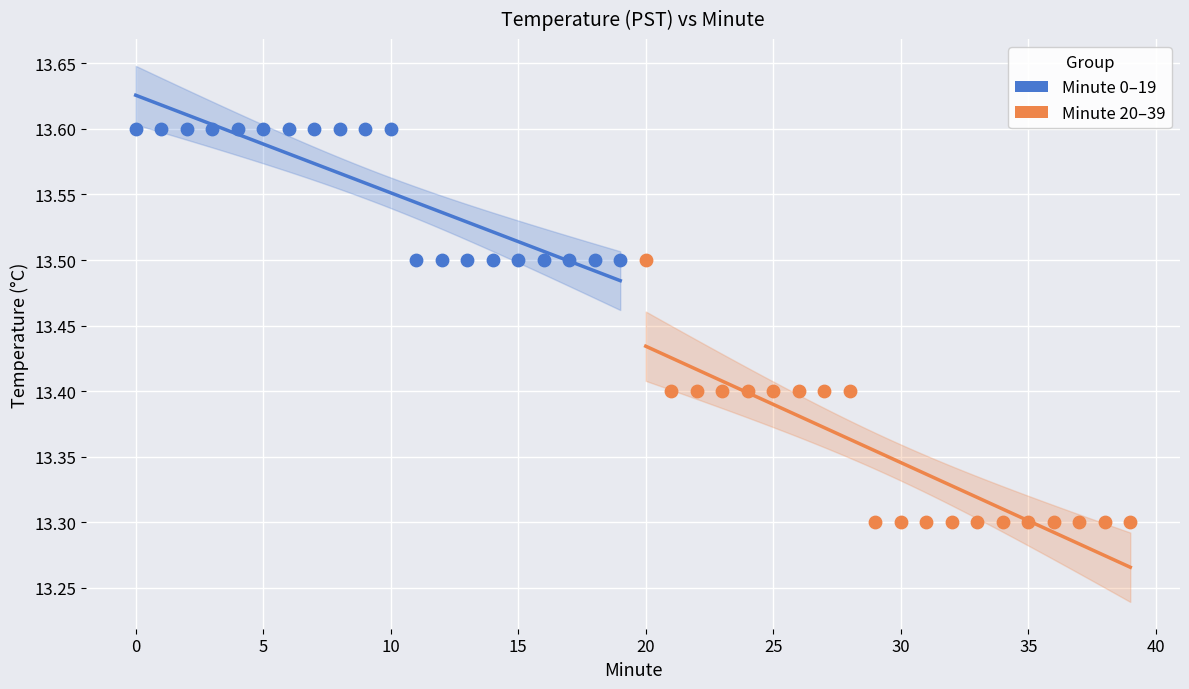

Which series reaches the maximum Y coordinate?

Minute 0–19